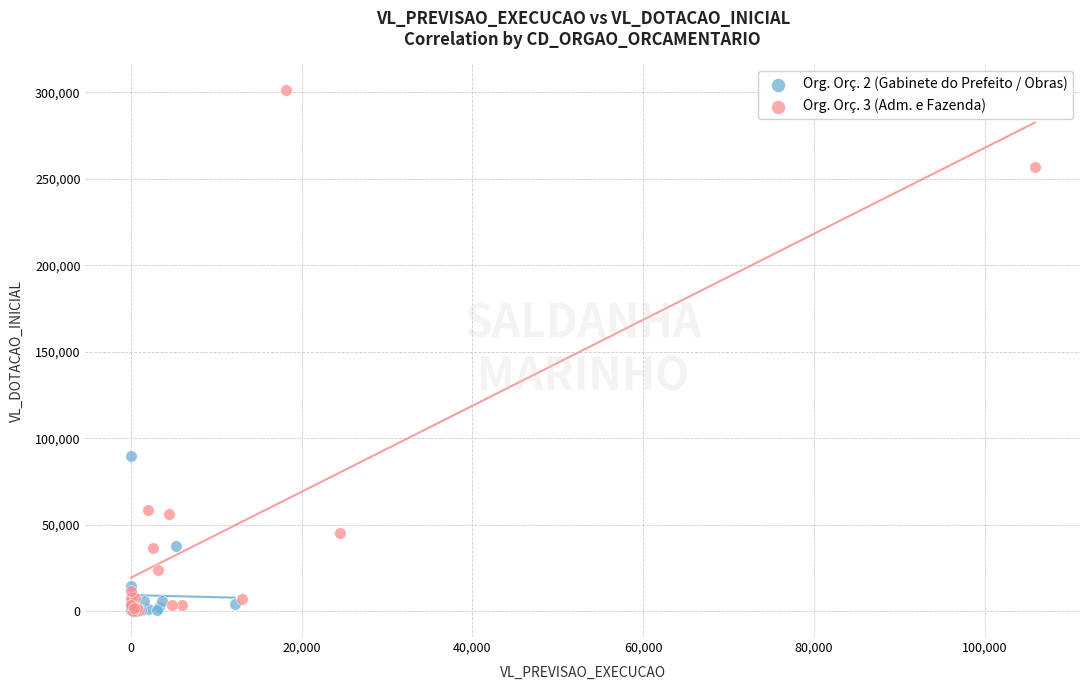

Which series contains the highest Y value?

Org. Orç. 3 (Adm. e Fazenda)